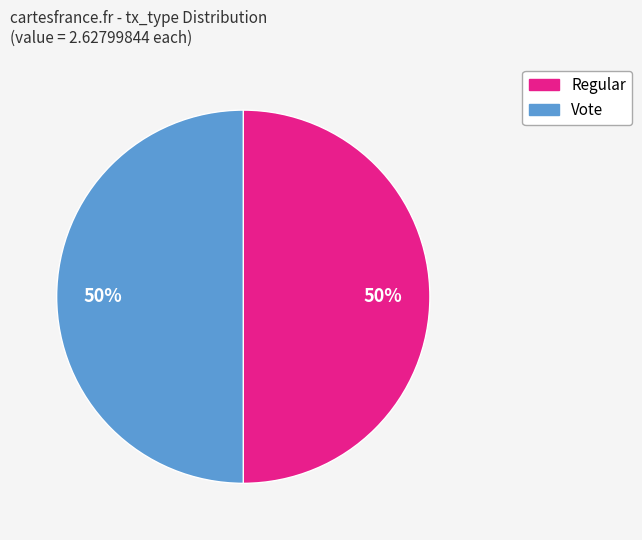

True or false: Vote accounts for 64% of the total.

False